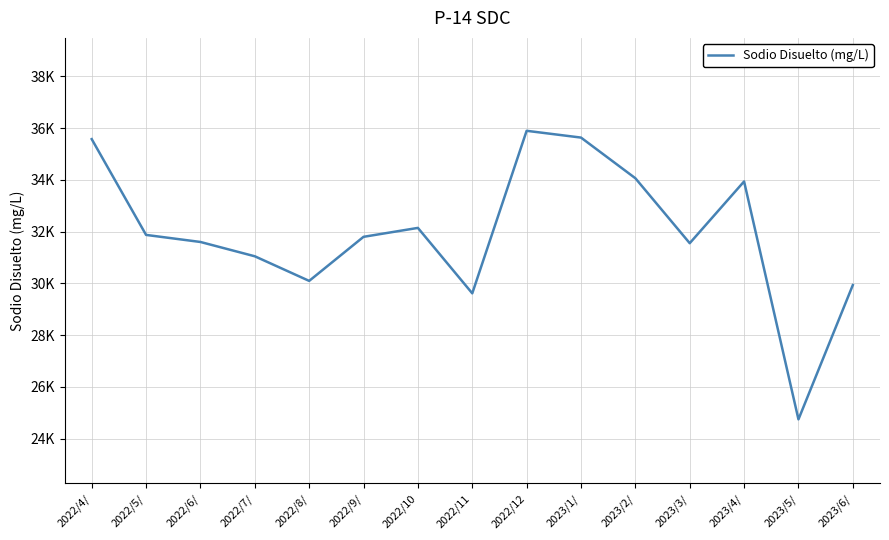

Which has a higher value, 2022/10 or 2022/9/?

2022/10